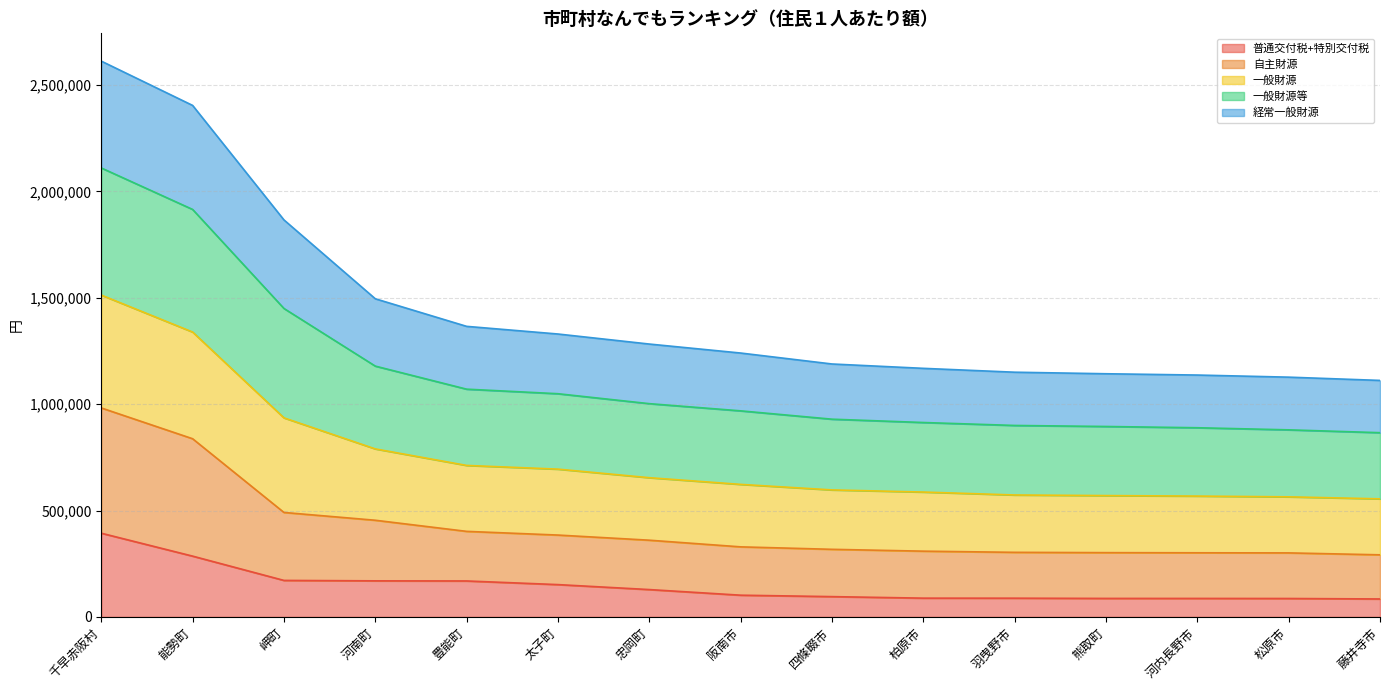

What is the maximum value for 普通交付税+特別交付税?

393456